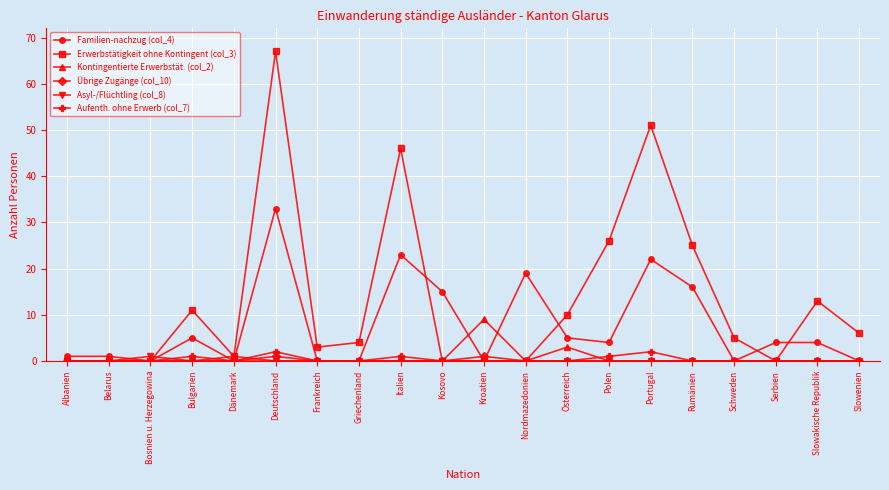

Reading left to right, transcribe all the data shown in this chart.

Familien-nachzug (col_4): 1	1	0	5	0	33	0	0	23	15	0	19	5	4	22	16	0	4	4	0
Erwerbstätigkeit ohne Kontingent (col_3): 0	0	0	11	1	67	3	4	46	0	0	0	10	26	51	25	5	0	13	6
Kontingentierte Erwerbstät. (col_2): 0	0	0	0	1	0	0	0	0	0	9	0	3	0	0	0	0	0	0	0
Übrige Zugänge (col_10): 0	0	0	0	0	1	0	0	0	0	1	0	0	0	0	0	0	0	0	0
Asyl-/Flüchtling (col_8): 0	0	1	0	0	0	0	0	0	0	0	0	0	0	0	0	0	0	0	0
Aufenth. ohne Erwerb (col_7): 0	0	0	1	0	2	0	0	1	0	0	0	0	1	2	0	0	0	0	0